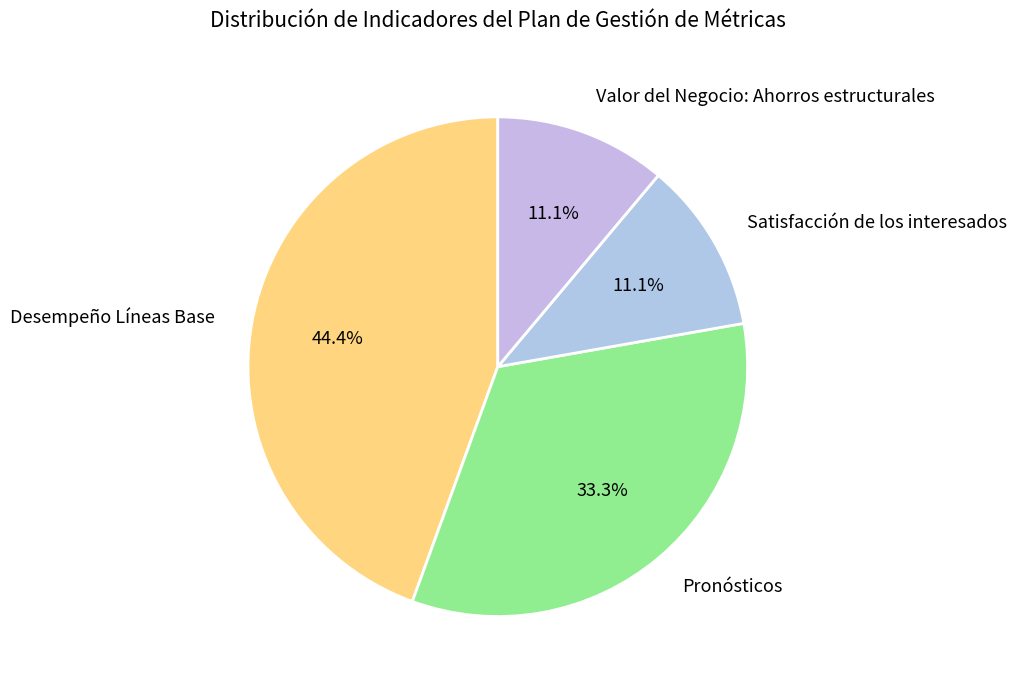

To the nearest percent, what percentage of the pie is Pronósticos?

33%